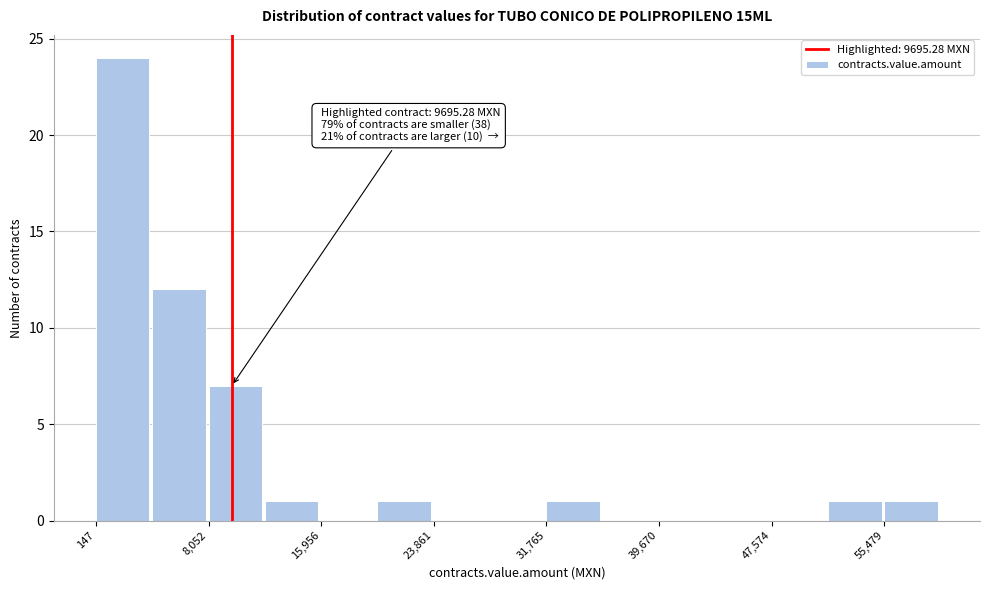

Read against the x-axis, roughly where is the centre of the tallest bar?

2000